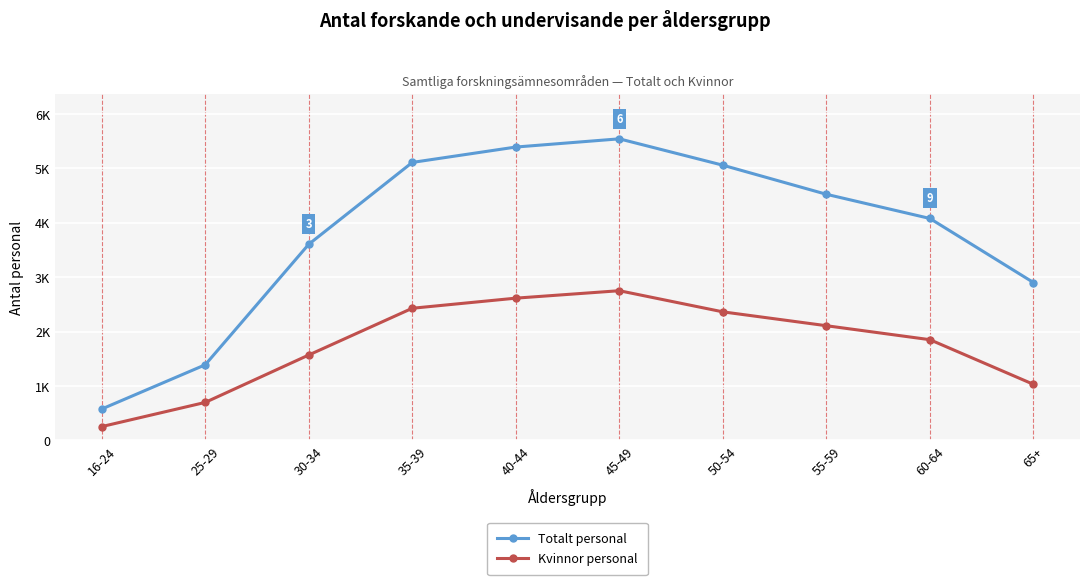

At which label does Totalt personal first exceed 4525?

35-39